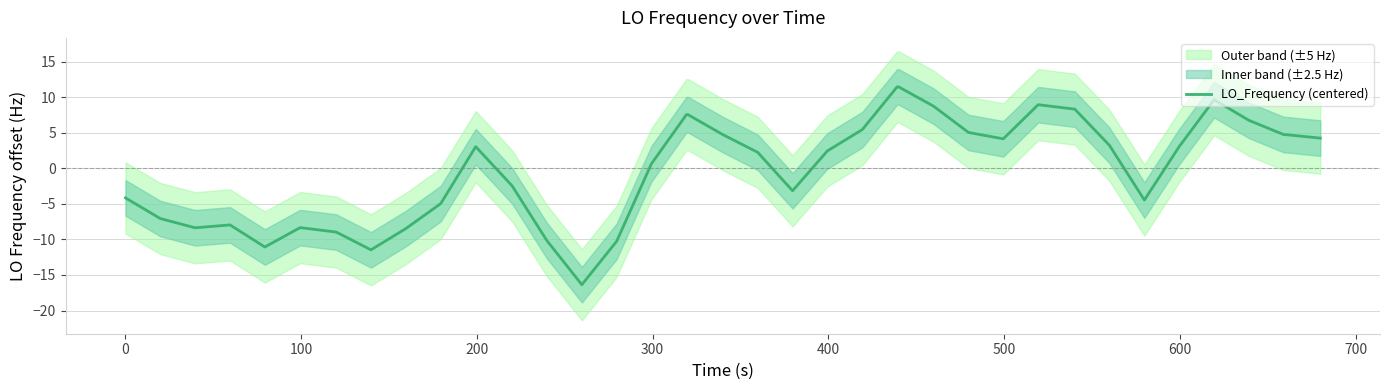

How many lines are shown in the chart?

1